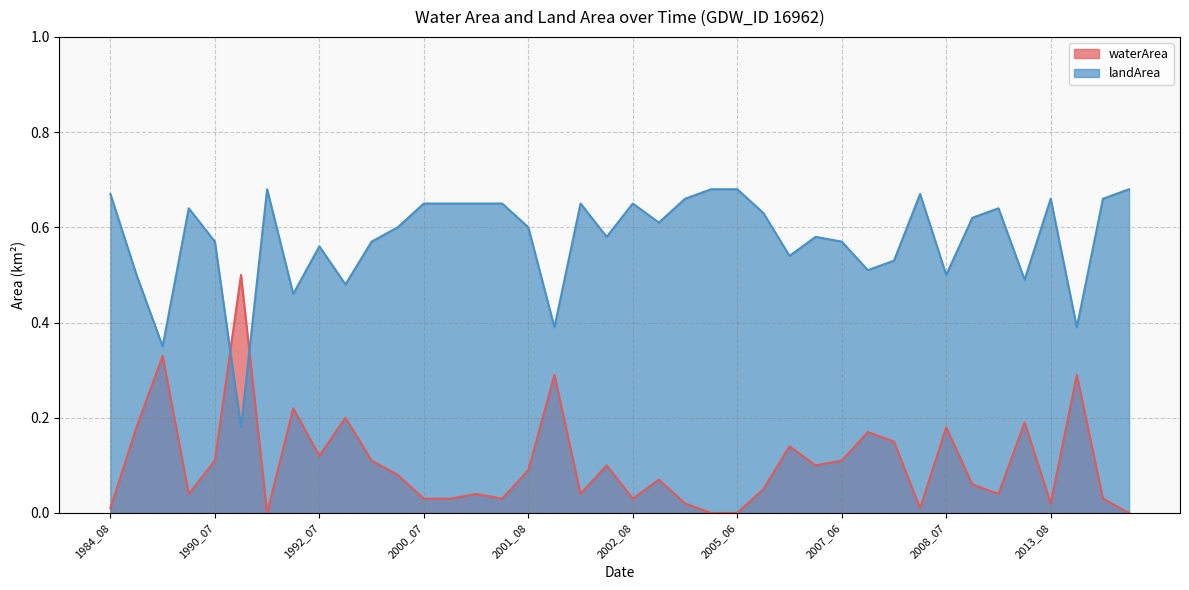

How many interior local peaks does the waterArea series have?

13